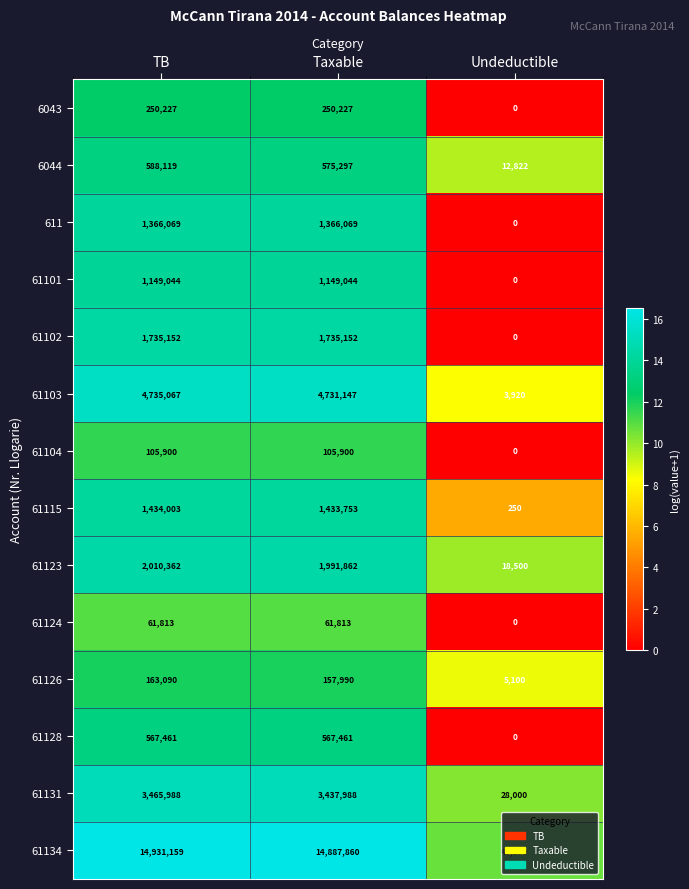

Which label corresponds to the largest value in the chart?

TB